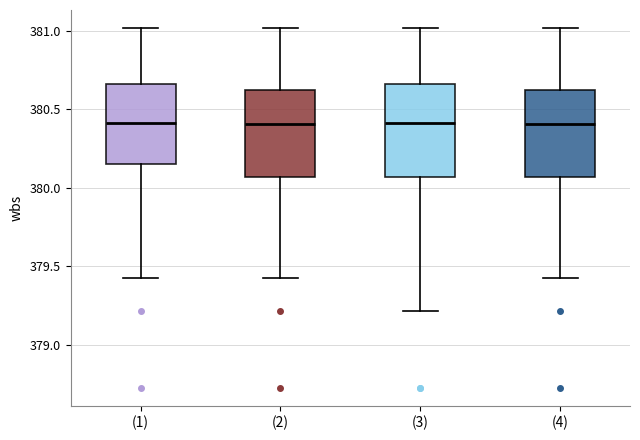

Reading left to right, read every box against the y-axis: the position of its median line, the range the box covers, and the ends of its whiskers. The values are not printed on the chart, so give them approximately, as read against the axis.

(1): median 380.40, box 380.15 to 380.65, whiskers 379.45 to 381.00
(2): median 380.40, box 380.05 to 380.60, whiskers 379.45 to 381.00
(3): median 380.40, box 380.05 to 380.65, whiskers 379.20 to 381.00
(4): median 380.40, box 380.05 to 380.60, whiskers 379.45 to 381.00